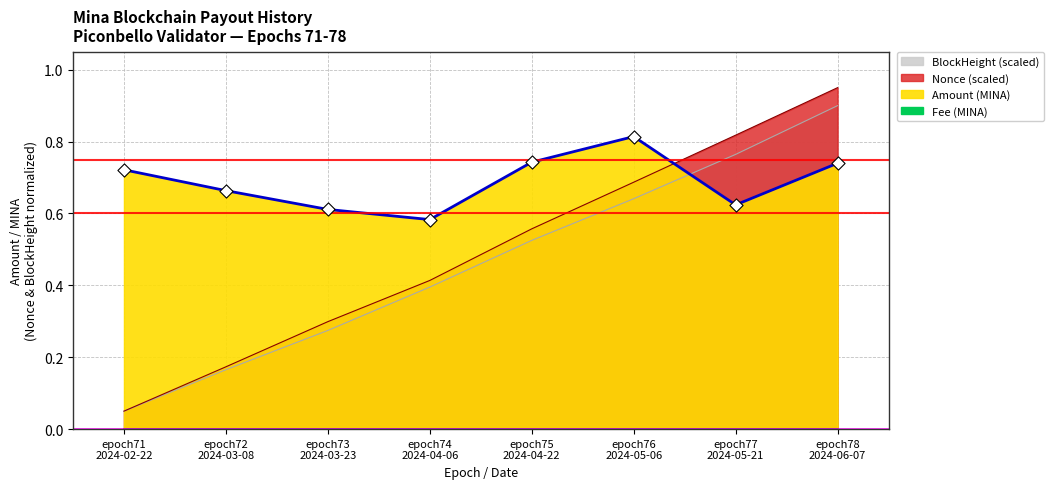

What is the total value across all series at epoch76
2024-05-06?

2.1